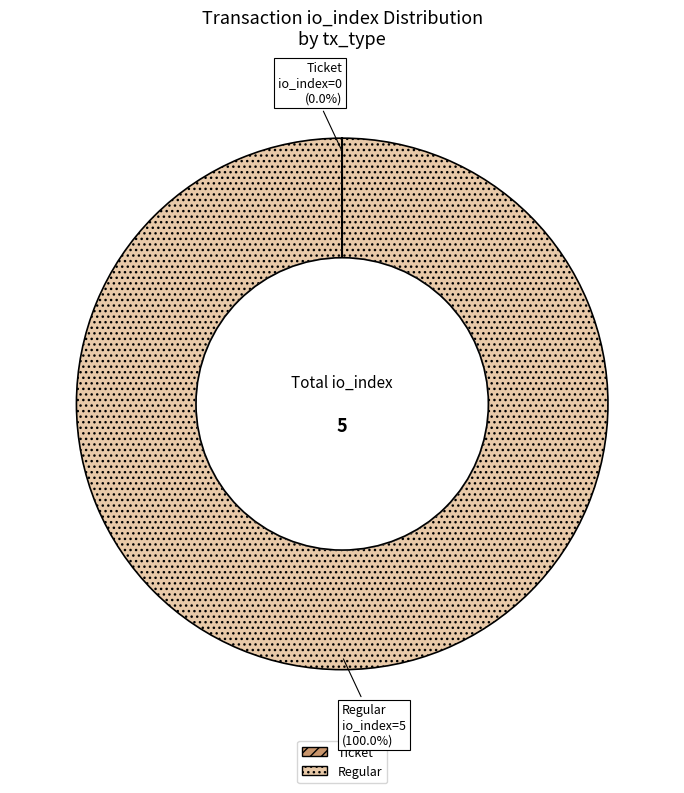

Which slice is the largest?

Regular (io_index=5)